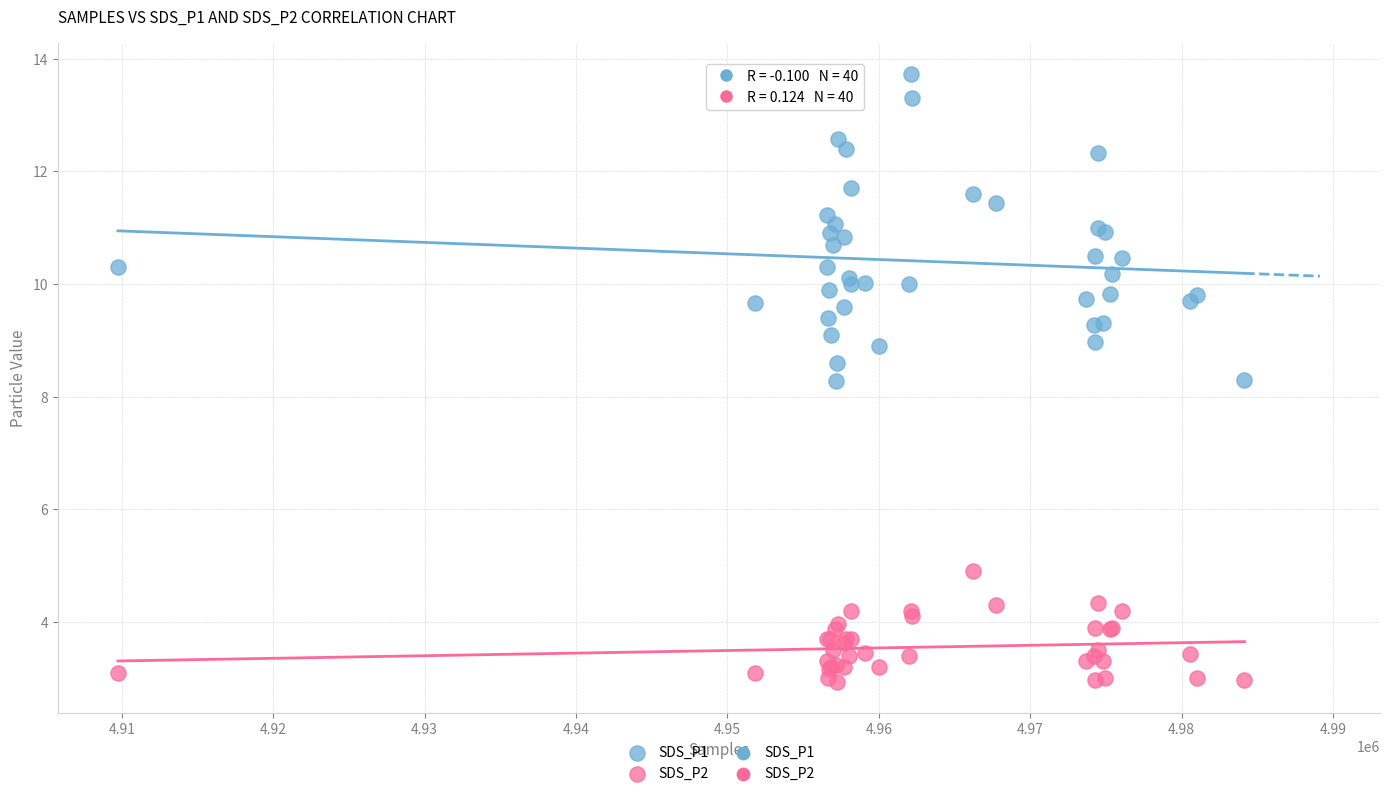

Which series contains the highest Y value?

SDS_P1